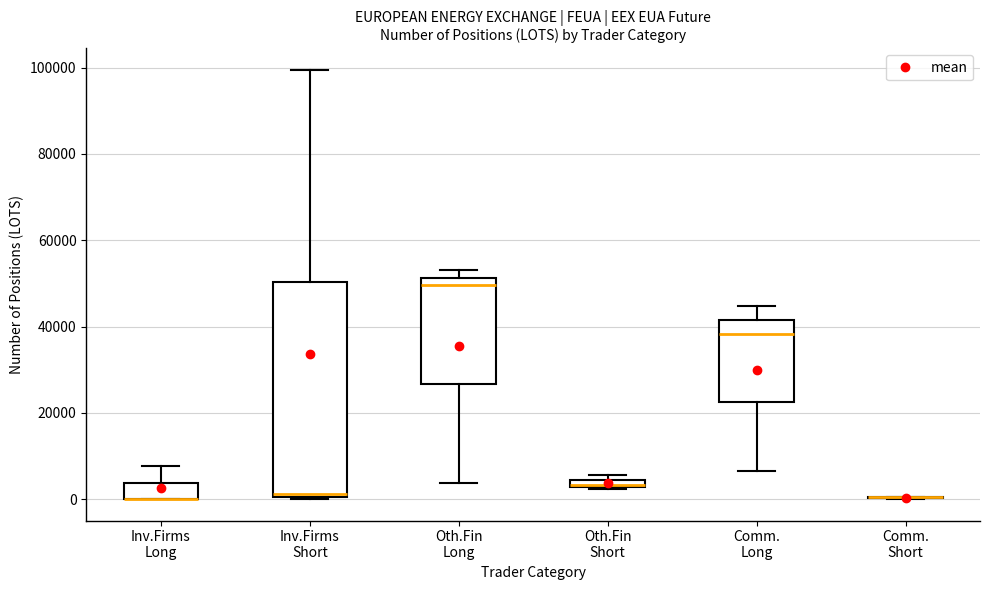

Comparing the boxes themselves (not the whiskers), which one is the tallest?

Inv.Firms Short